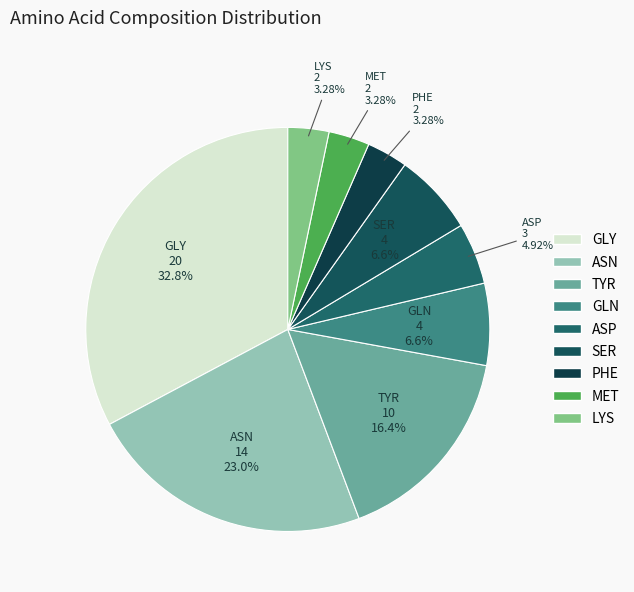

Is PHE the majority of the pie?

No